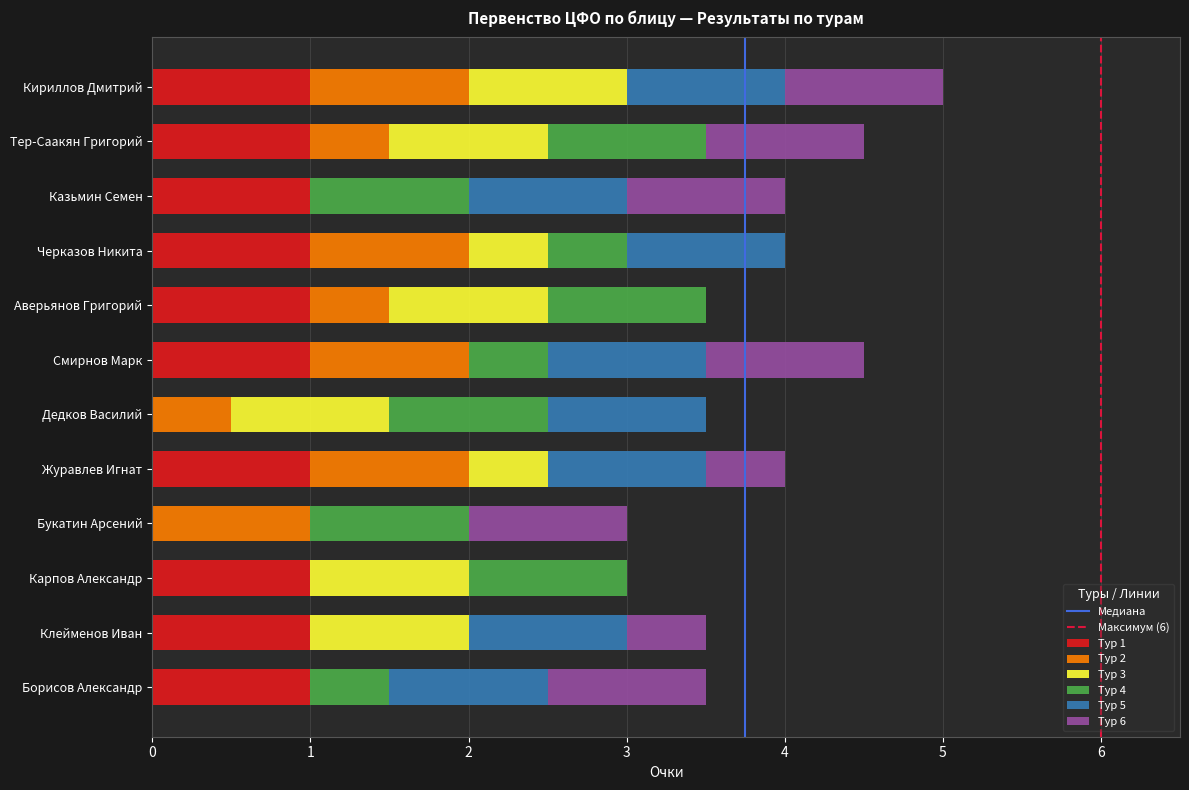

What is the total value across all series at Борисов Александр?

3.5